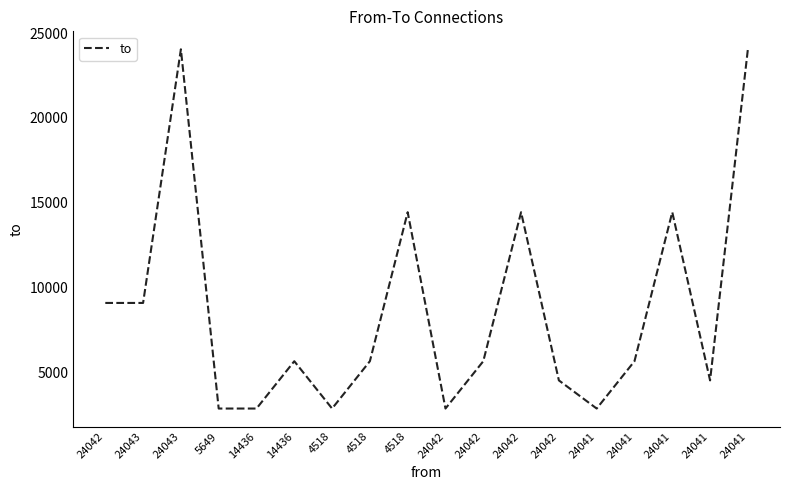

True or false: the data shows 2858 at 24042.

True